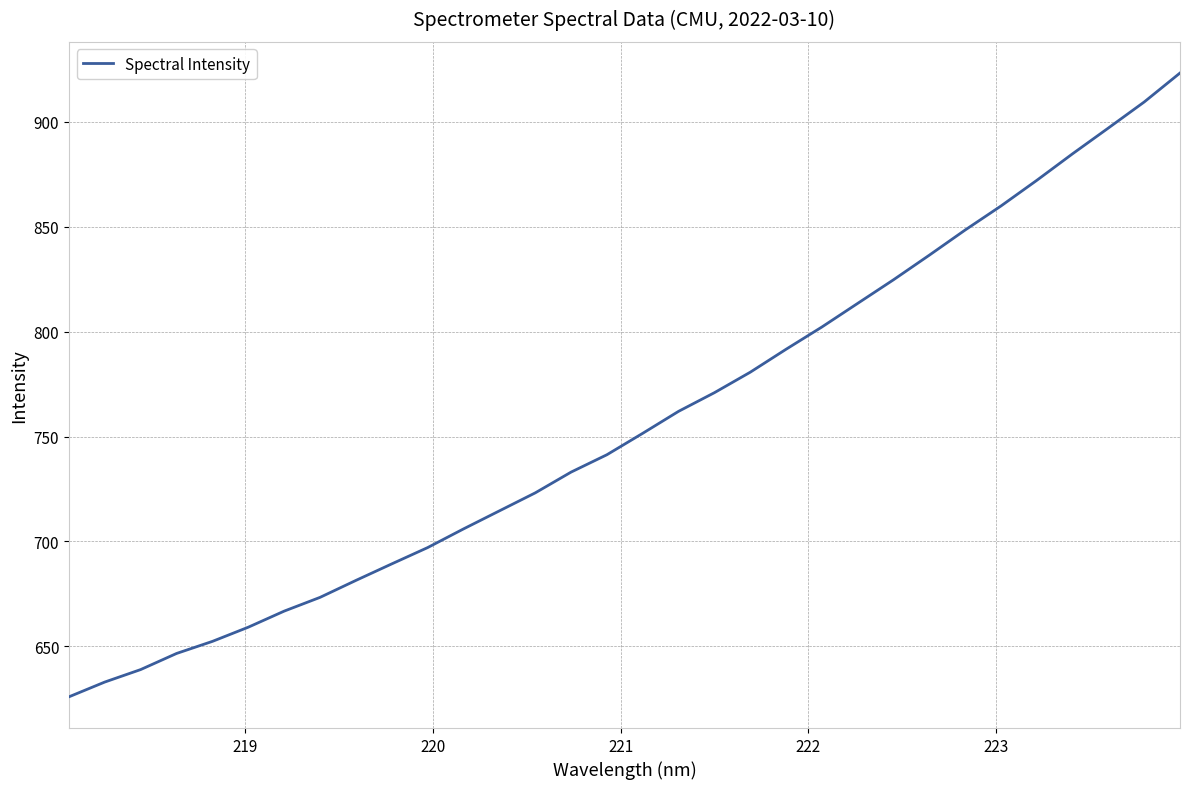

What is the maximum value shown in the chart?

923.3